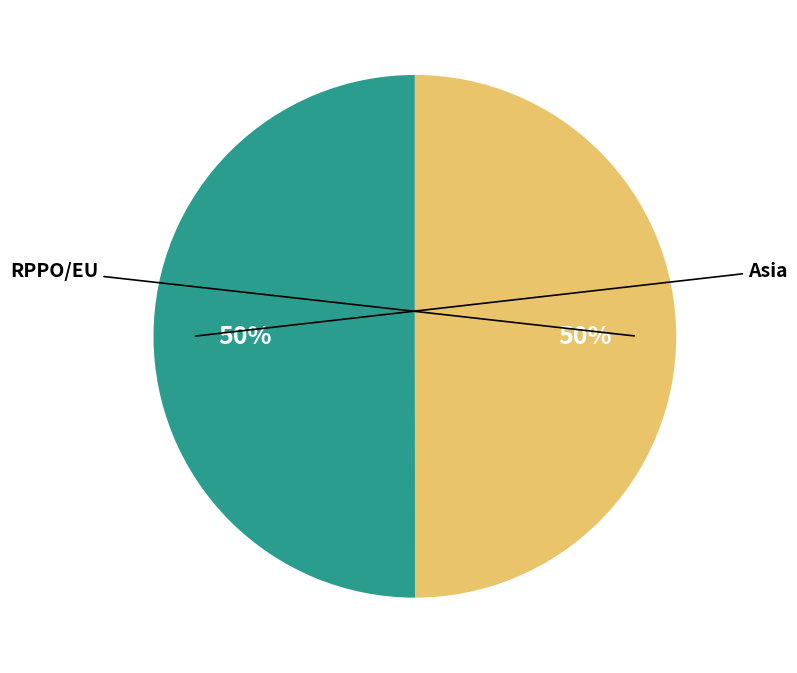

To the nearest percent, what percentage of the pie is RPPO/EU?

50%